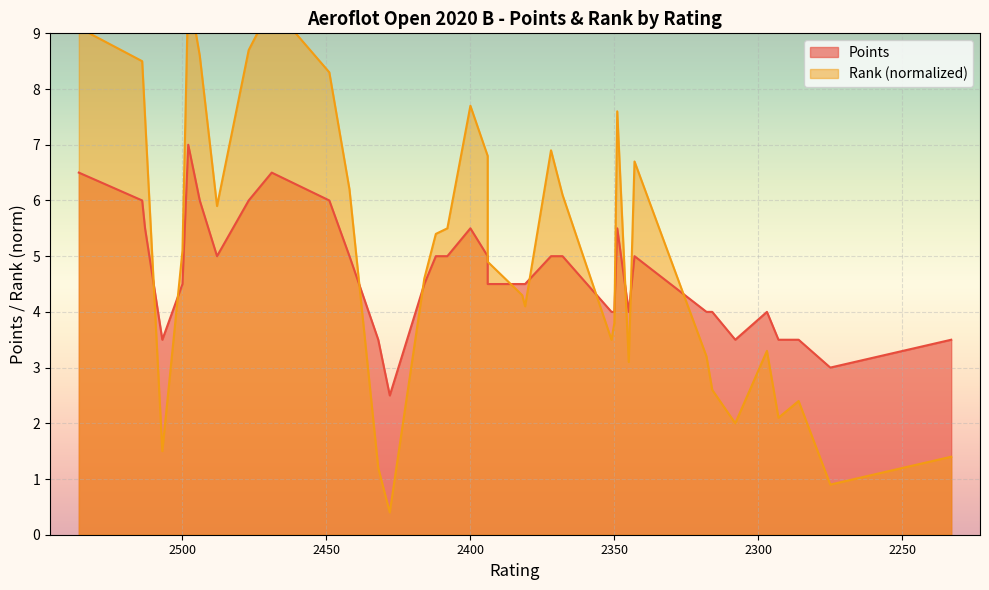

How many interior local peaks does the Rank series have?

8